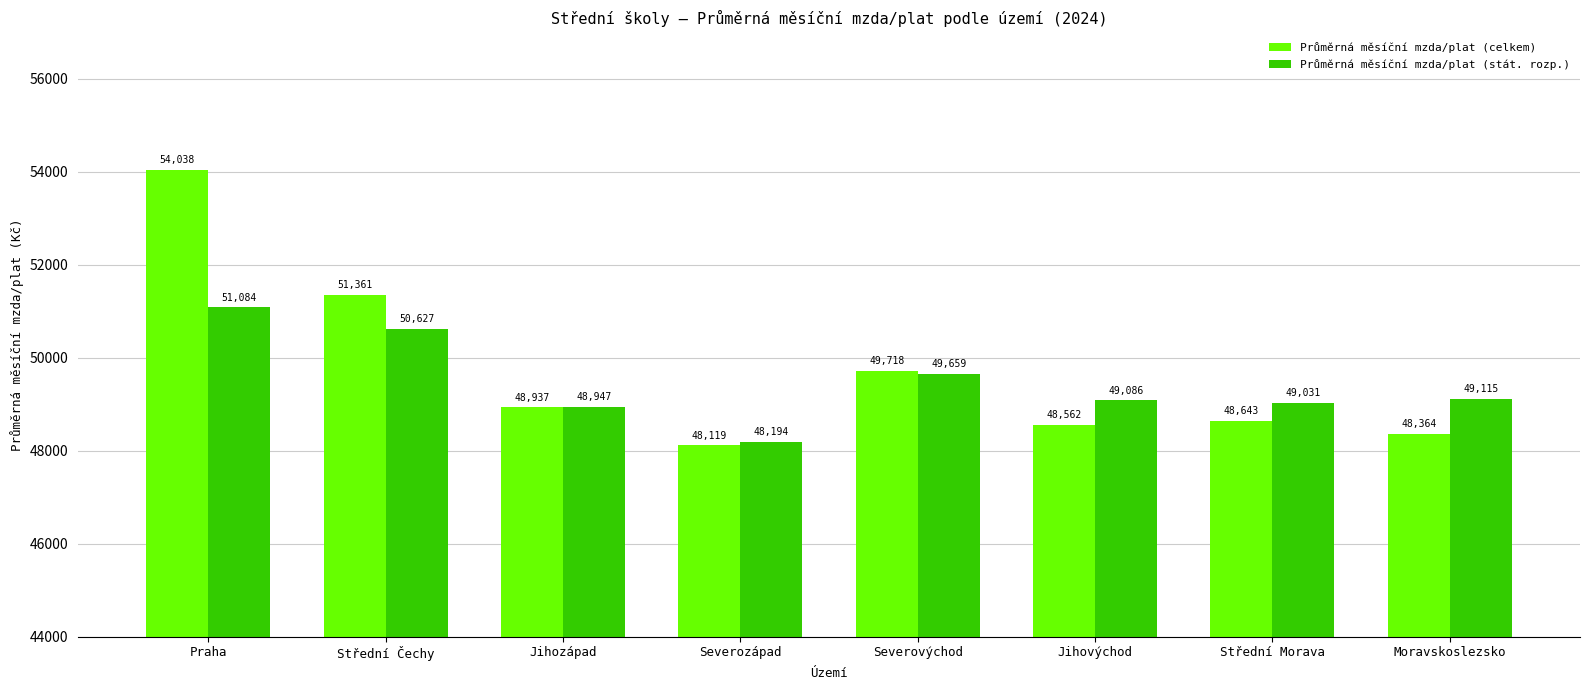

What is the maximum value shown in the chart?

54037.8